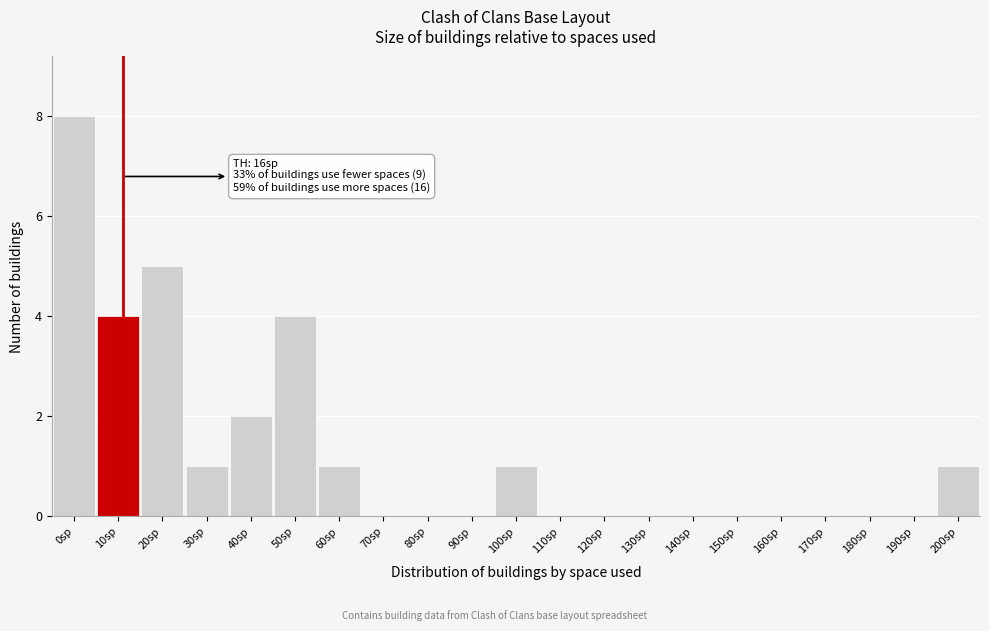

Reading right to left, transcribe all the data shown in this chart.

200sp=1	190sp=0	180sp=0	170sp=0	160sp=0	150sp=0	140sp=0	130sp=0	120sp=0	110sp=0	100sp=1	90sp=0	80sp=0	70sp=0	60sp=1	50sp=4	40sp=2	30sp=1	20sp=5	10sp=4	0sp=8